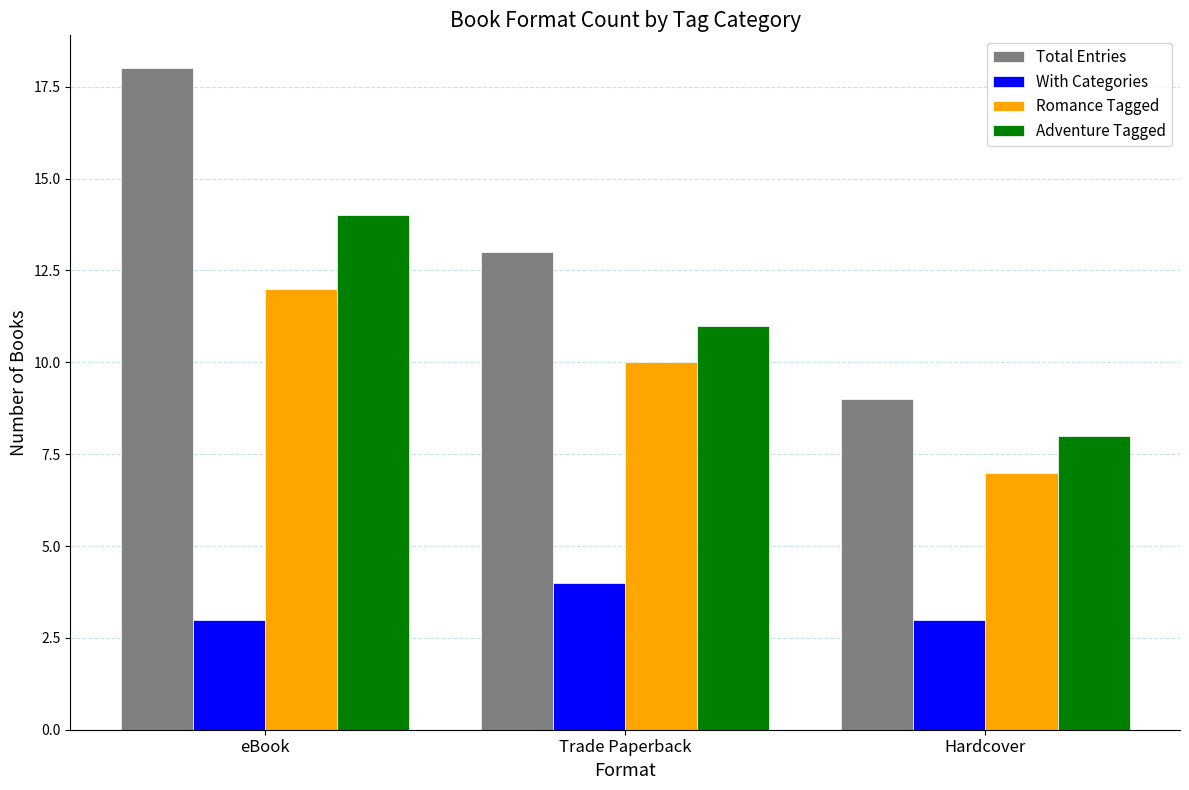

Is it true that Romance Tagged equals 18 at eBook?

False